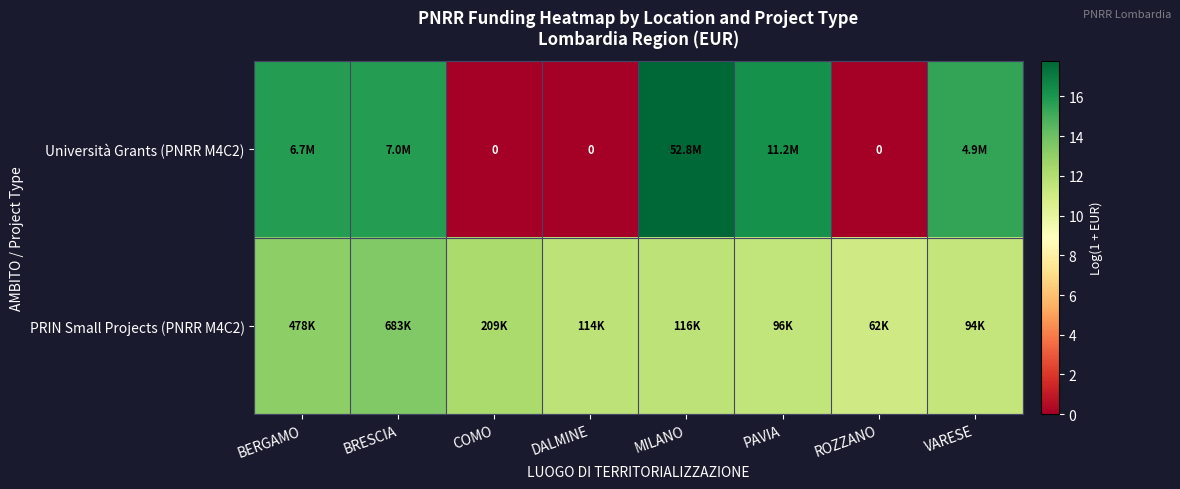

What value does the Università Grants (PNRR M4C2) series have at BERGAMO?

15.7